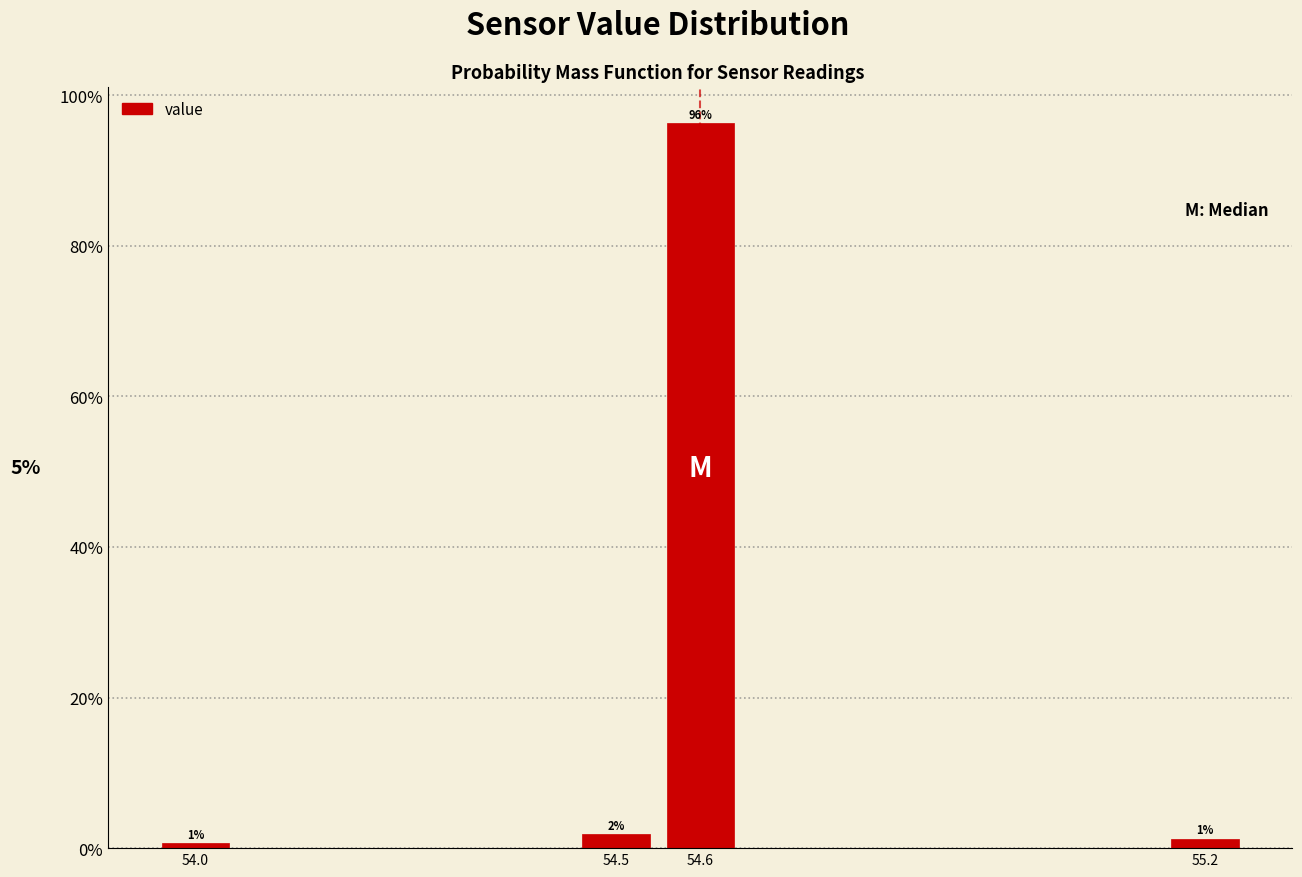

Which range on the x-axis has the tallest bar?

54.55 to 54.65